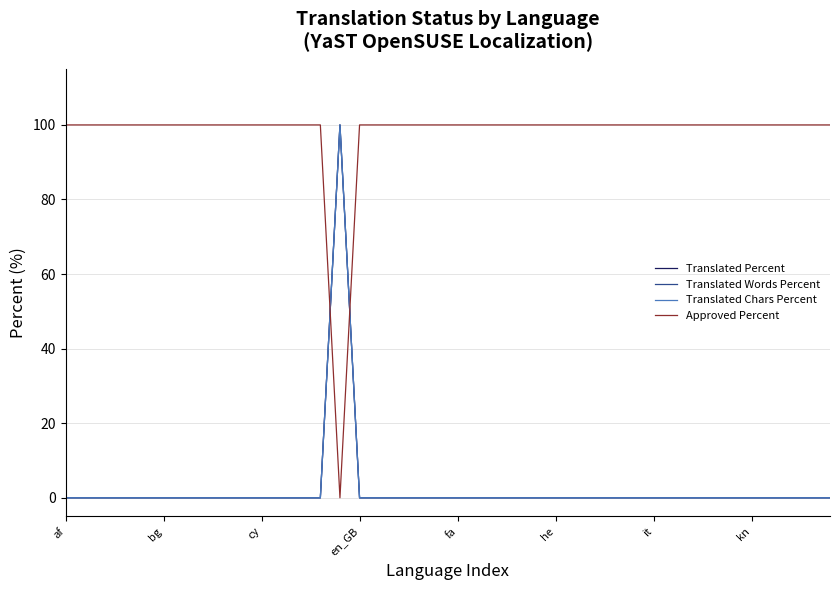

Reading left to right, extract all data points from this chart.

Translated Percent: 0	0	0	0	0	0	0	0	0	0	0	0	0	0	100	0	0	0	0	0	0	0	0	0	0	0	0	0	0	0	0	0	0	0	0	0	0	0	0	0
Translated Words Percent: 0	0	0	0	0	0	0	0	0	0	0	0	0	0	100	0	0	0	0	0	0	0	0	0	0	0	0	0	0	0	0	0	0	0	0	0	0	0	0	0
Translated Chars Percent: 0	0	0	0	0	0	0	0	0	0	0	0	0	0	100	0	0	0	0	0	0	0	0	0	0	0	0	0	0	0	0	0	0	0	0	0	0	0	0	0
Approved Percent: 100	100	100	100	100	100	100	100	100	100	100	100	100	100	0	100	100	100	100	100	100	100	100	100	100	100	100	100	100	100	100	100	100	100	100	100	100	100	100	100